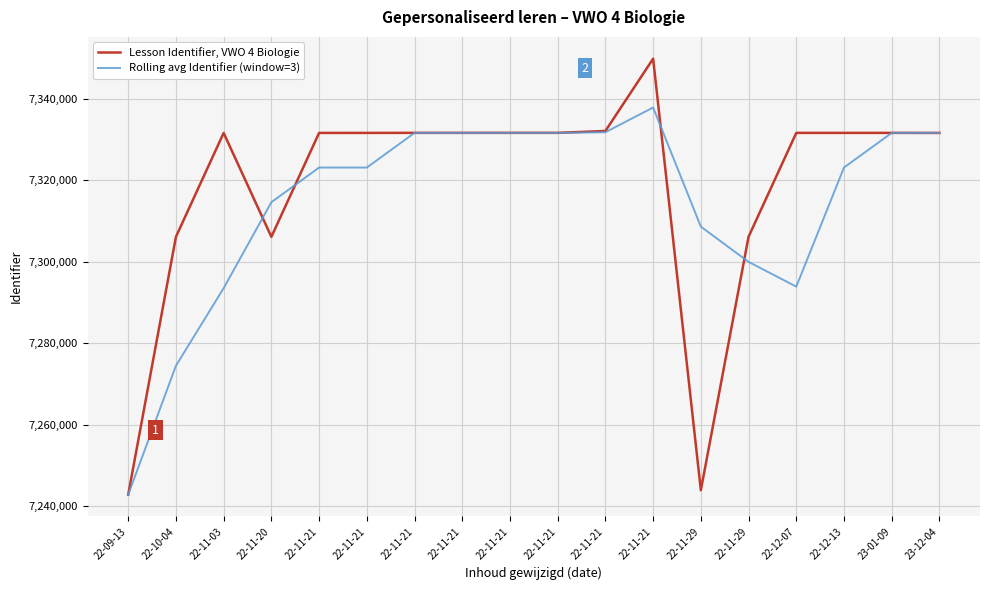

Is it true that Rolling avg Identifier (window=3) equals 3732655 at 23-01-09?

False